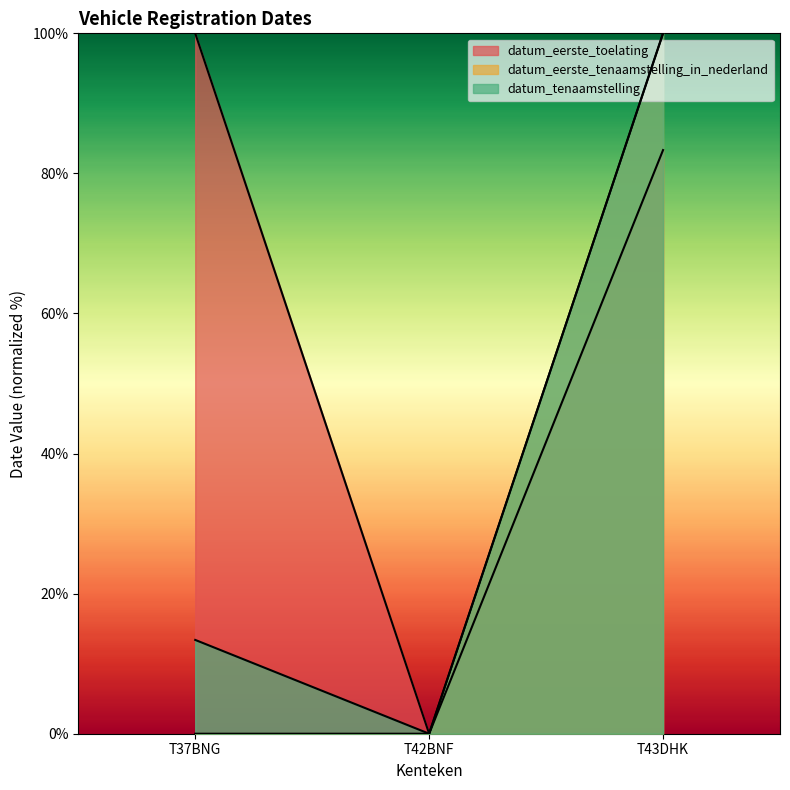

How many categories are shown in the chart?

3